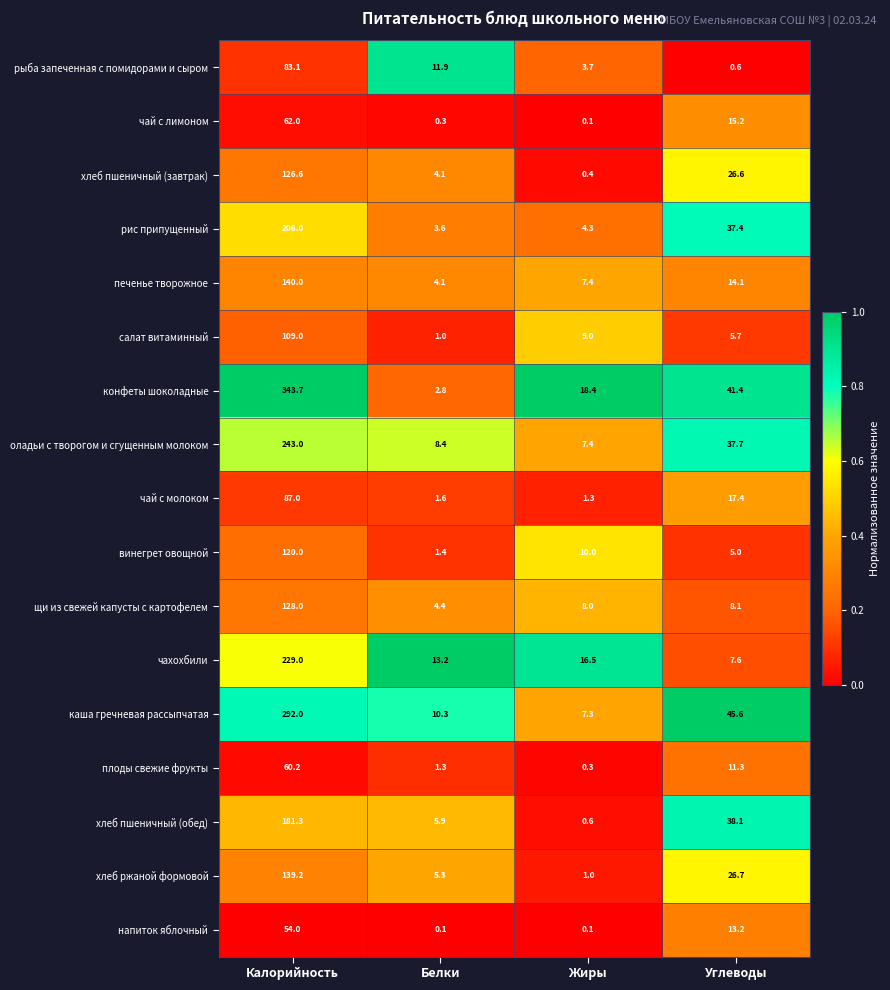

Read the винегрет овощной value at Жиры.

10.0